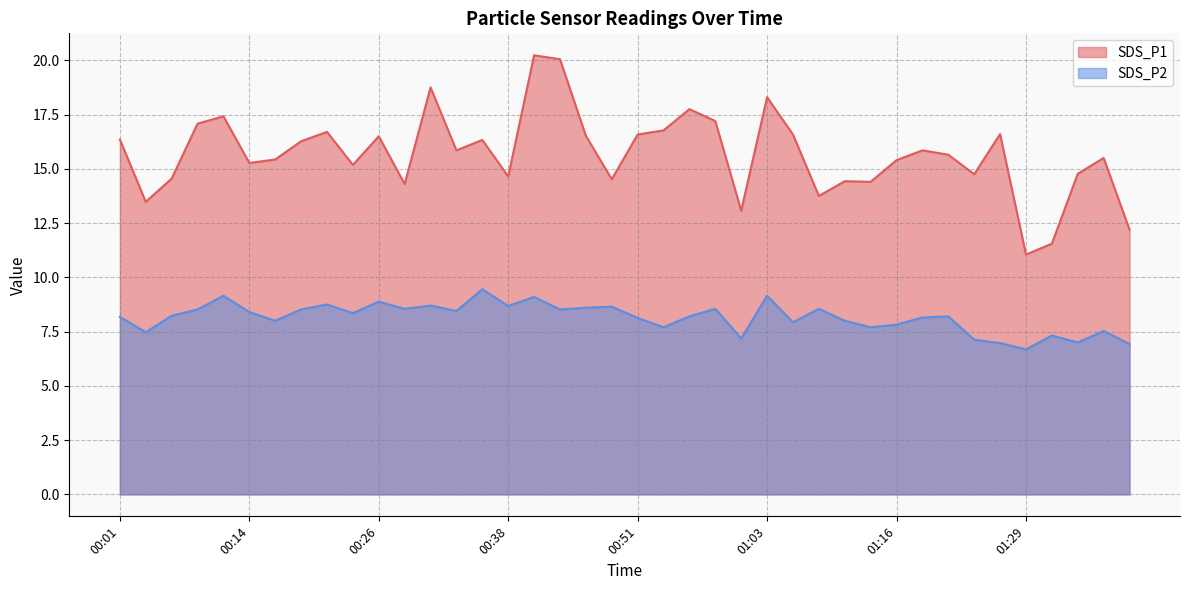

At how many categories does at least one series exceed 15?

26